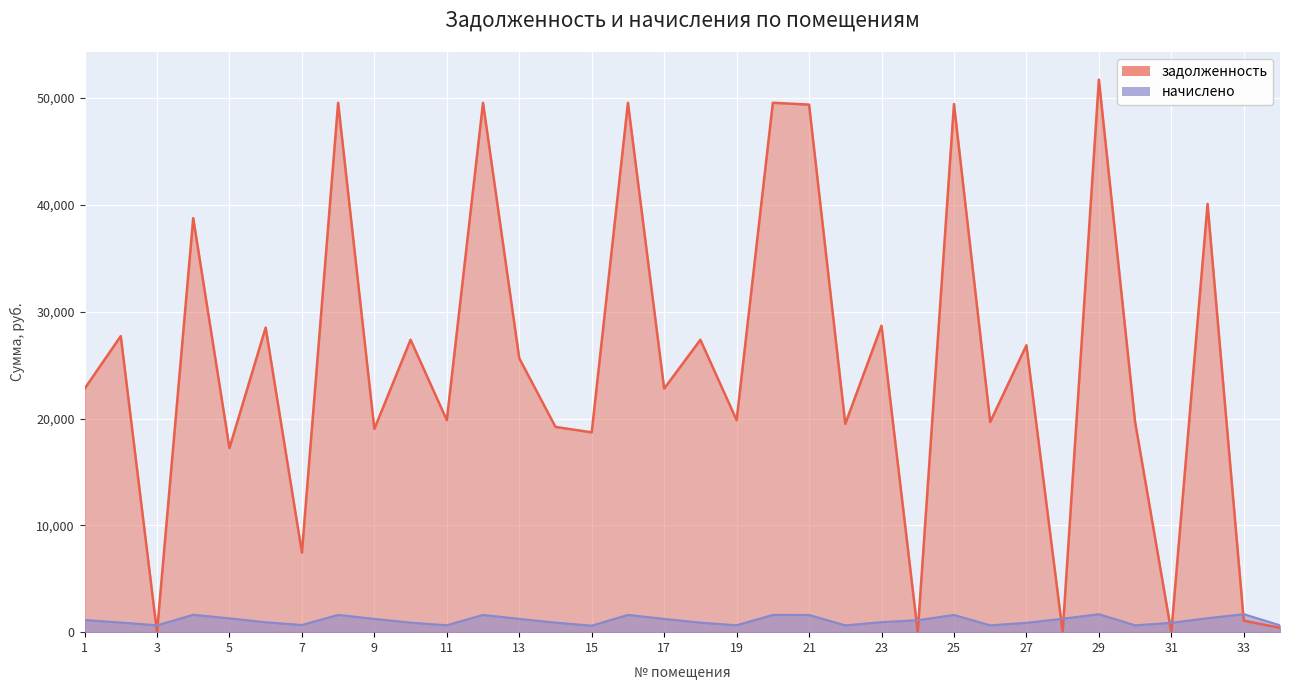

Reading left to right, what are all the values shown in this chart?

задолженность: 1=22789.0	2=27719.4	3=0.0	4=38767.0	5=17242.9	6=28518.0	7=7449.4	8=49564.4	9=19029.1	10=27377.3	11=19848.5	12=49564.4	13=25644.5	14=19217.3	15=18707.8	16=49564.4	17=22804.2	18=27377.3	19=19848.5	20=49564.4	21=49393.1	22=19506.4	23=28689.1	24=0.1	25=49450.3	26=19677.5	27=26863.9	28=0.0	29=51731.8	30=19677.5	31=0.0	32=40096.3	33=1073.9	34=408.5
начислено: 1=1138.3	2=904.0	3=641.7	4=1627.5	5=1294.6	6=930.0	7=673.3	8=1616.3	9=1244.3	10=892.8	11=647.3	12=1616.3	13=1244.3	14=892.8	15=610.1	16=1616.3	17=1244.3	18=892.8	19=647.3	20=1616.3	21=1610.8	22=636.1	23=935.6	24=1123.4	25=1612.6	26=641.7	27=876.1	28=1257.4	29=1687.0	30=641.7	31=876.1	32=1307.6	33=1687.0	34=641.7